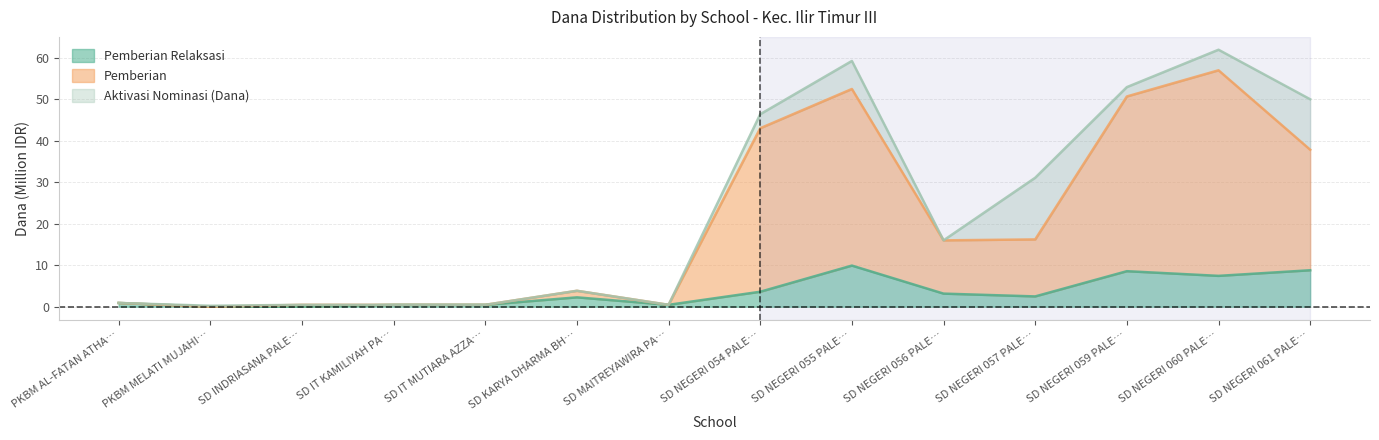

What is the greatest value displayed?

61.9